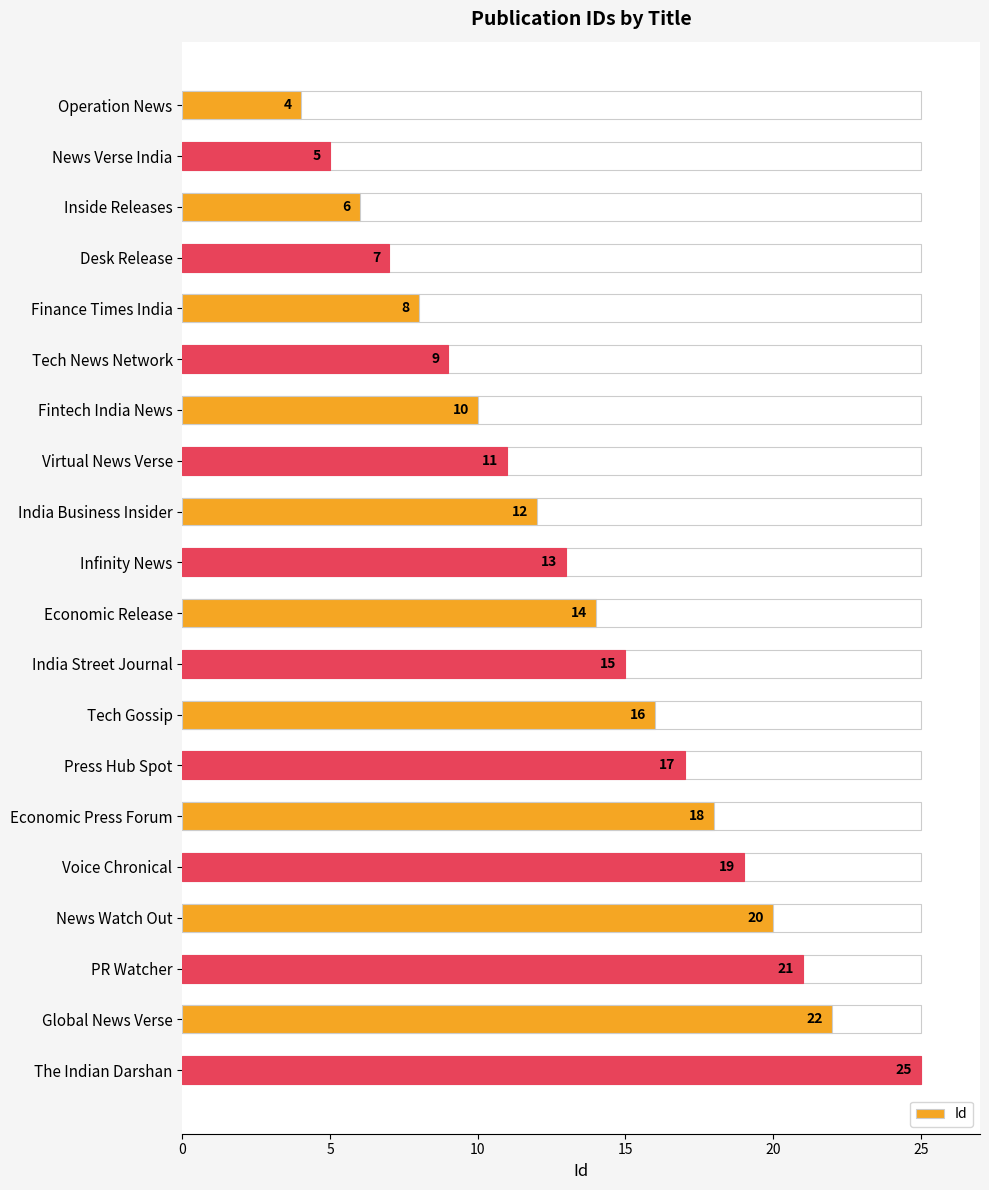

How many distinct data groups are displayed?

1